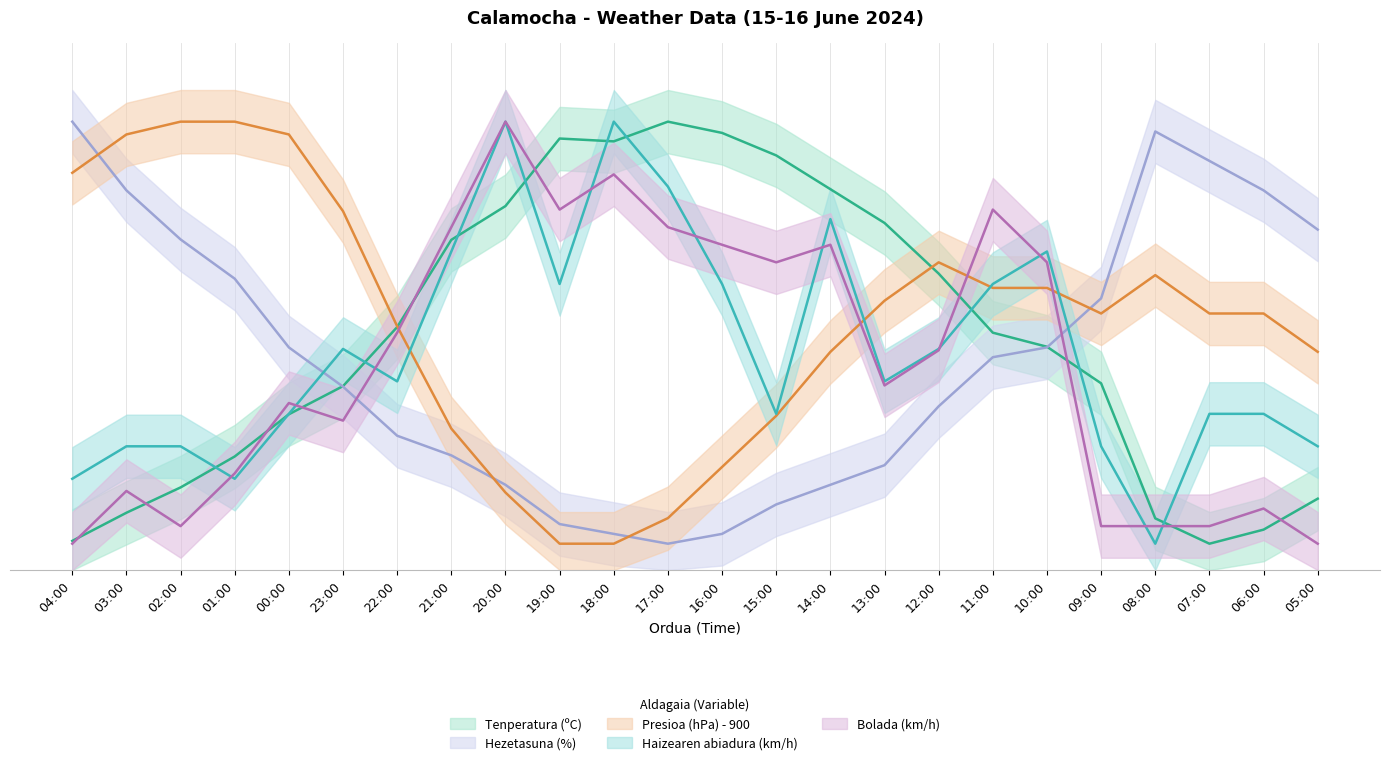

What is the lowest value of the Hezetasuna (%) series?

5.0